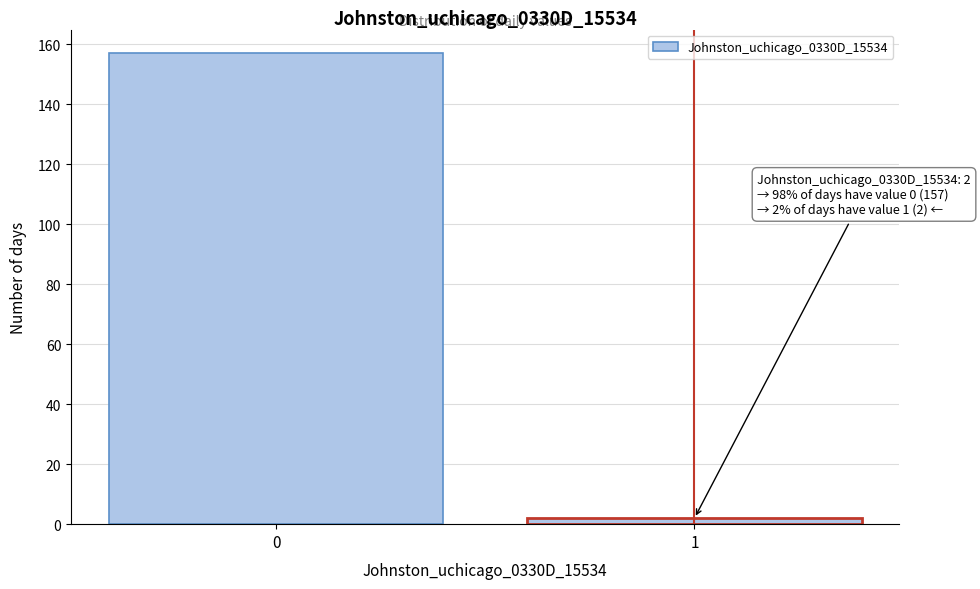

Reading right to left, transcribe all the data shown in this chart.

1=2	0=157